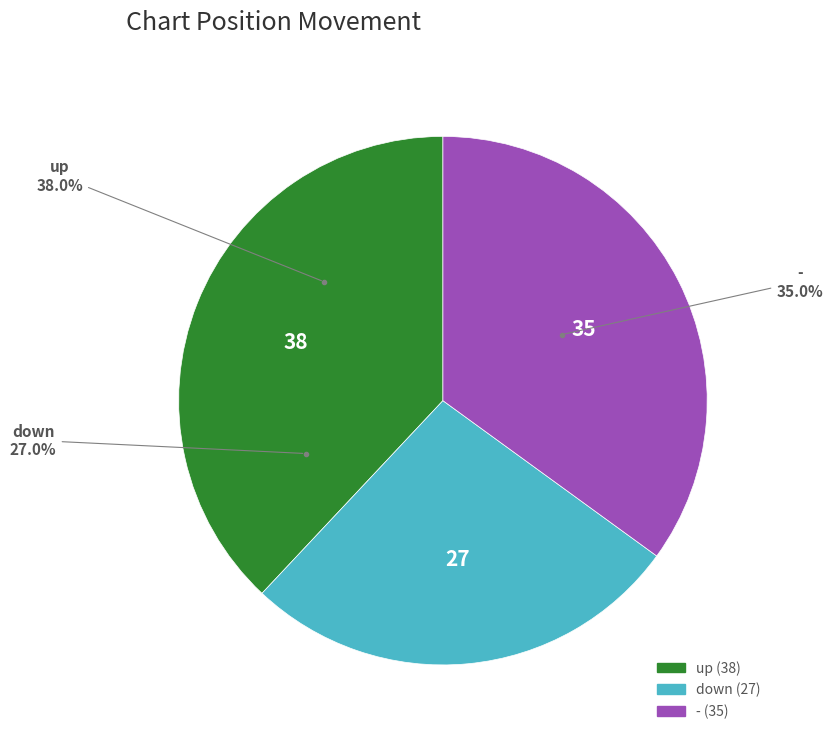

Between down and -, which is larger?

-